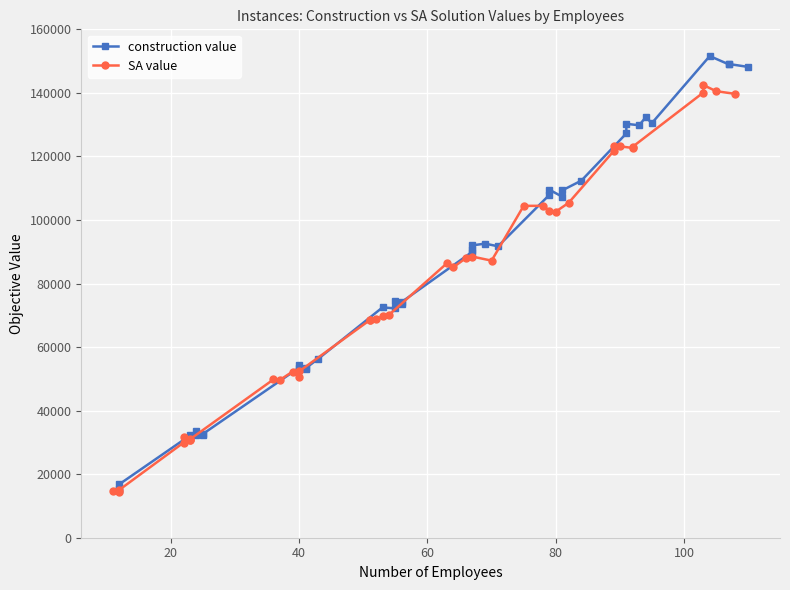

What is the difference between the maximum and minimum values in the SA value series?

128053